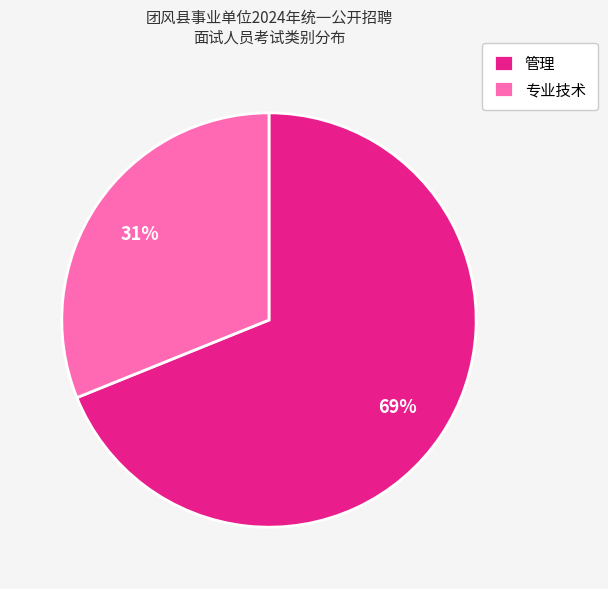

To the nearest percent, what is the average slice percentage?

50%